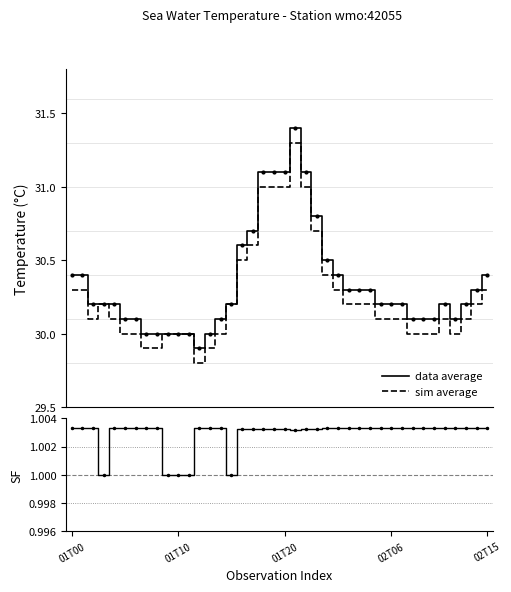

The sim average series shows 30.2 at 15. True or false?

True